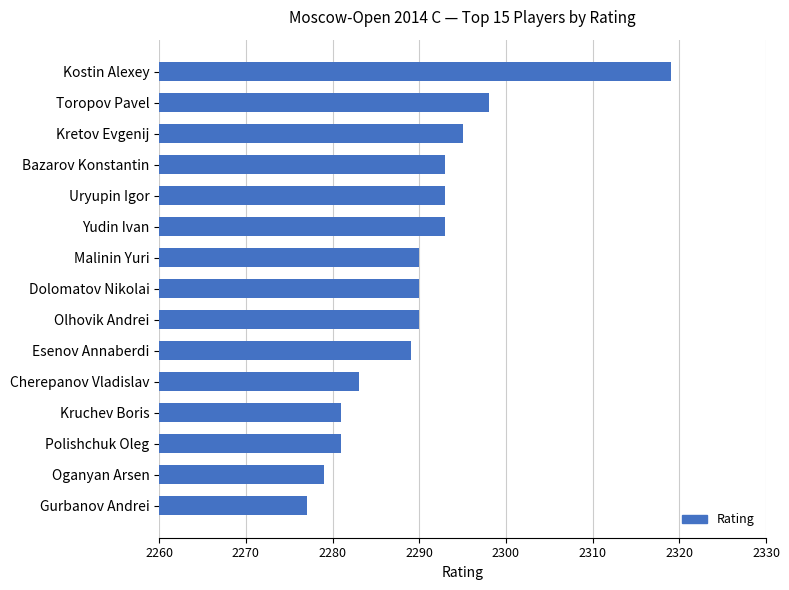

What is the sum of all values?

34351